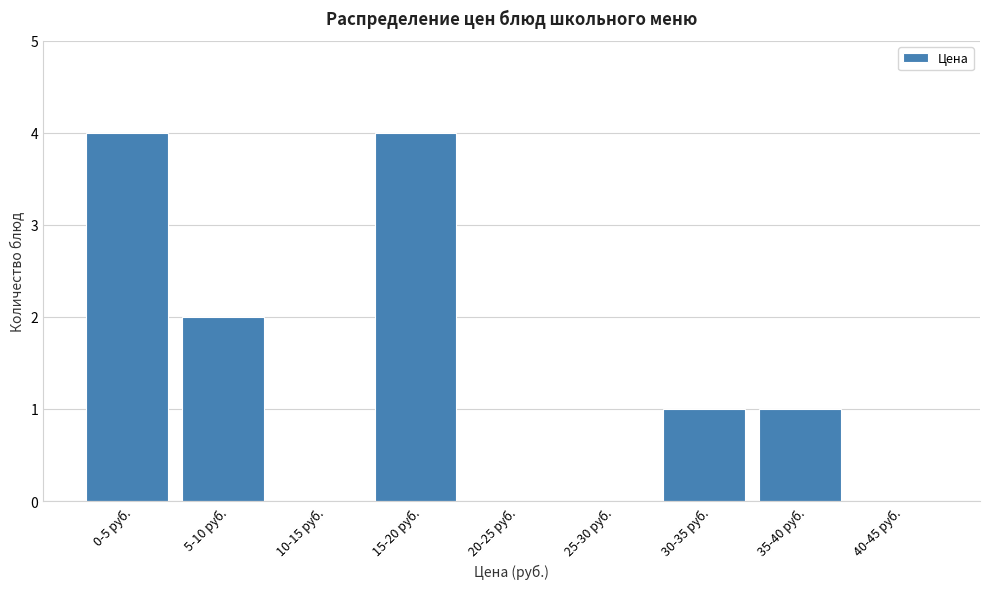

Reading left to right, what are all the values shown in this chart?

0-5 руб.=4	5-10 руб.=2	10-15 руб.=0	15-20 руб.=4	20-25 руб.=0	25-30 руб.=0	30-35 руб.=1	35-40 руб.=1	40-45 руб.=0